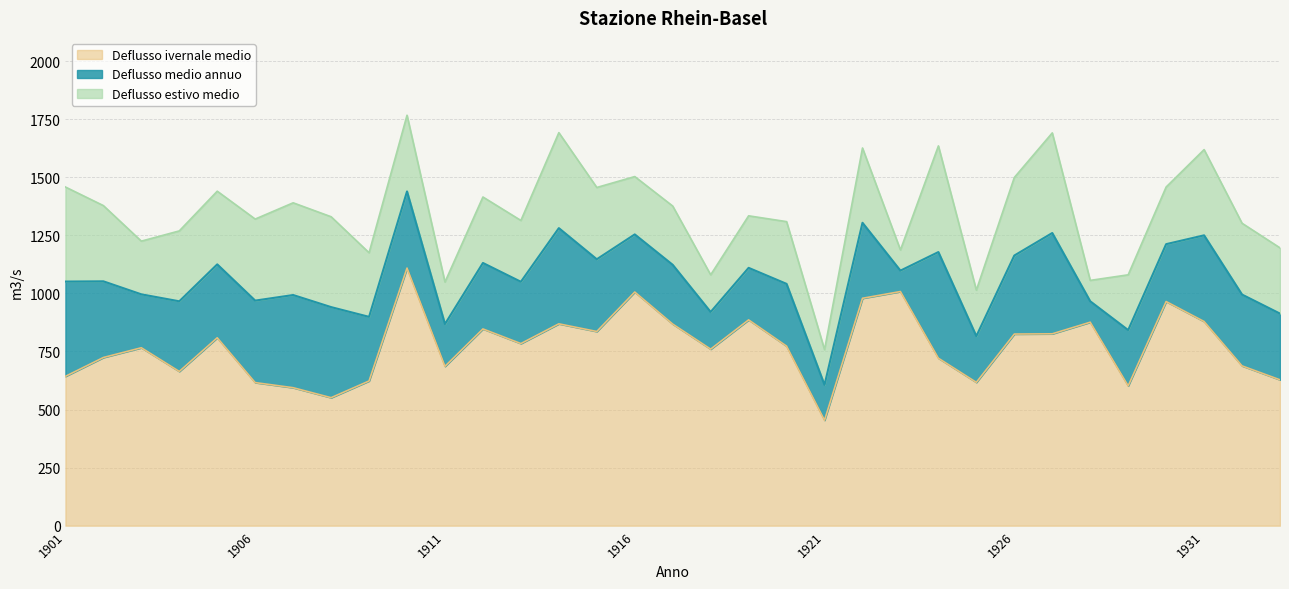

Reading left to right, list all the values displayed in this chart.

Deflusso medio annuo: 1051	1052	996	966	1125	969	993	941	899	1439	868	1131	1050	1281	1147	1254	1123	920	1110	1041	606	1304	1098	1178	816	1163	1260	966	842	1212	1250	995	913
Deflusso estivo medio: 1458	1378	1225	1269	1440	1320	1390	1330	1175	1767	1049	1415	1314	1692	1456	1503	1376	1080	1334	1309	758	1626	1187	1635	1014	1499	1691	1056	1080	1458	1619	1302	1196
Deflusso ivernale medio: 643	724	766	664	809	616	594	551	623	1109	686	847	784	869	836	1006	868	760	886	773	454	979	1008	721	617	825	826	876	602	965	879	688	628